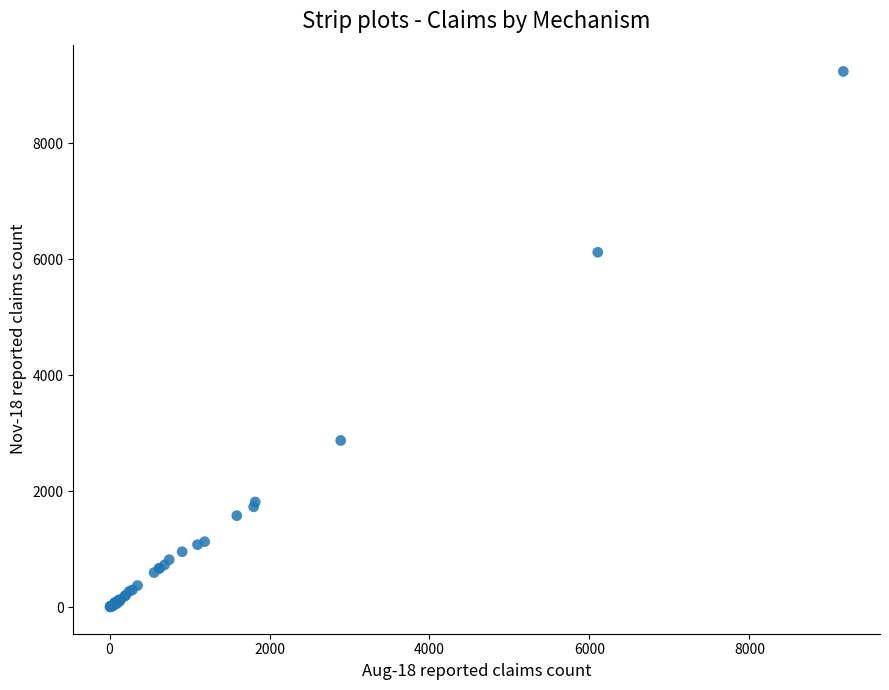

What Y value in the scatter plot is closest to 4621?

6120